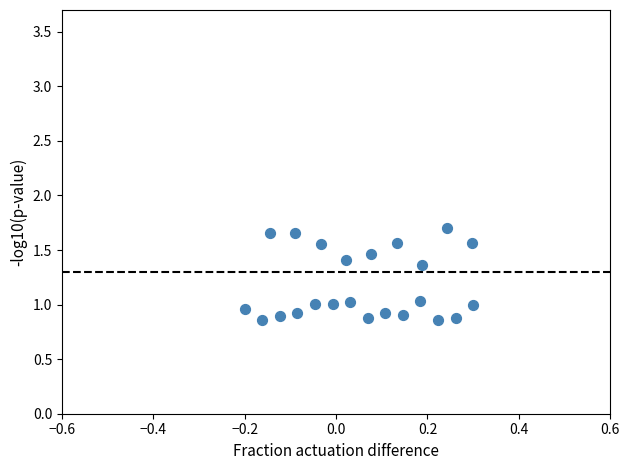

What is the range of X values (max minus min)?

0.5